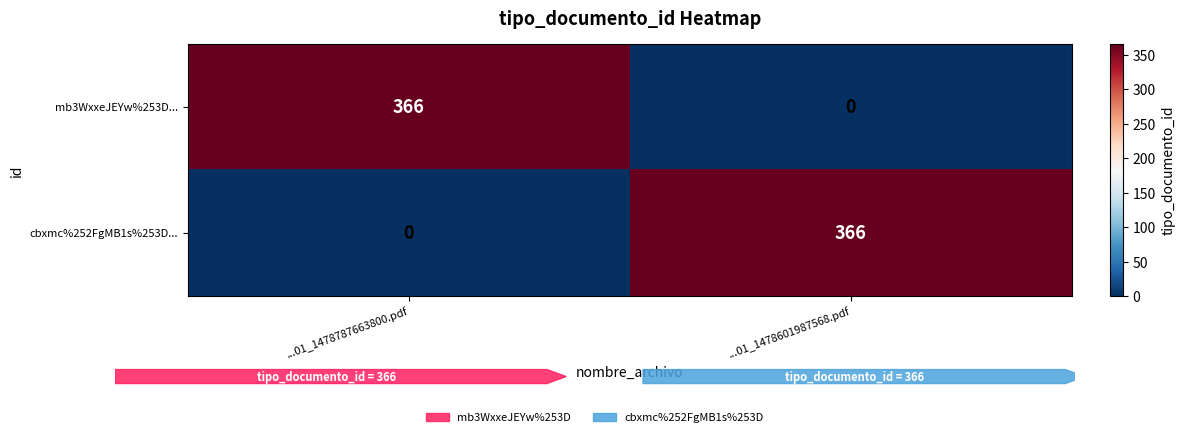

What is the difference between the cbxmc%252FgMB1s%253D... values at ...01_1478601987568.pdf and ...01_1478787663800.pdf?

366